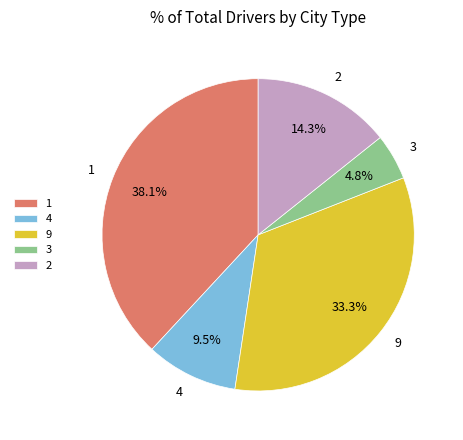

To the nearest percent, what is the average slice percentage?

20%